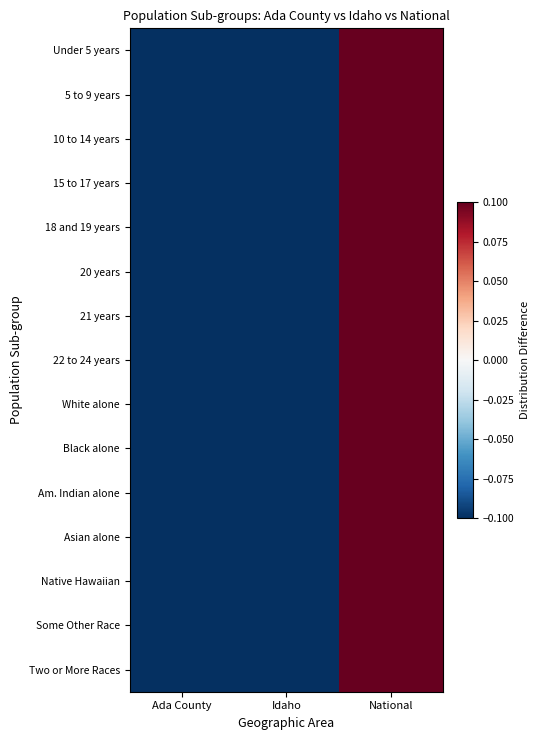

How many data points does each series have?

3